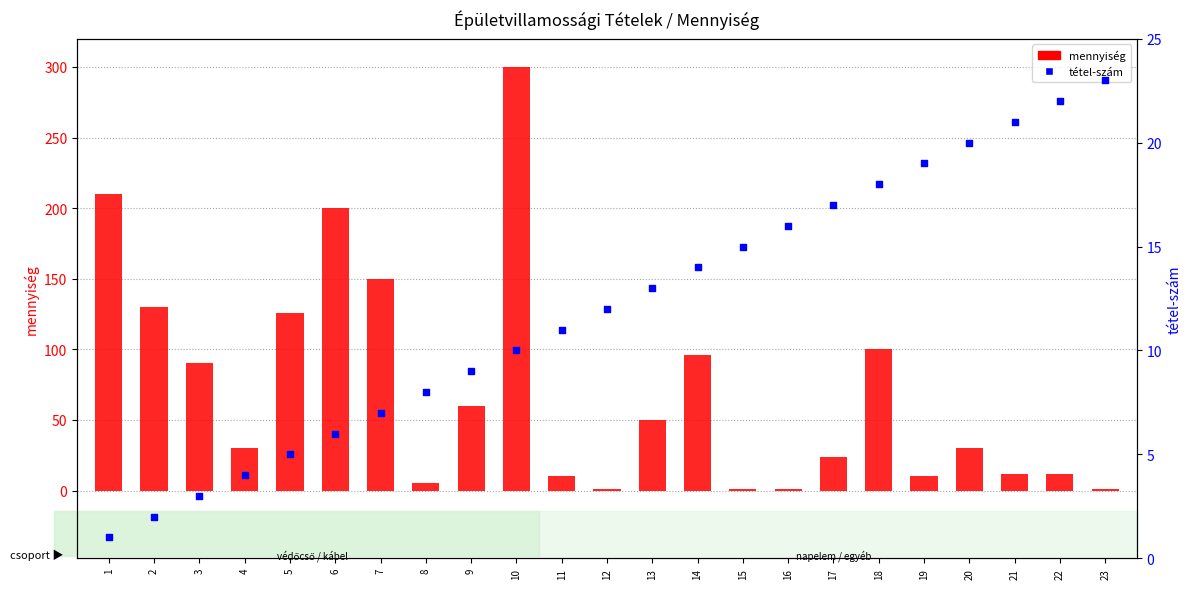

Which series contains the highest Y value?

mennyiség